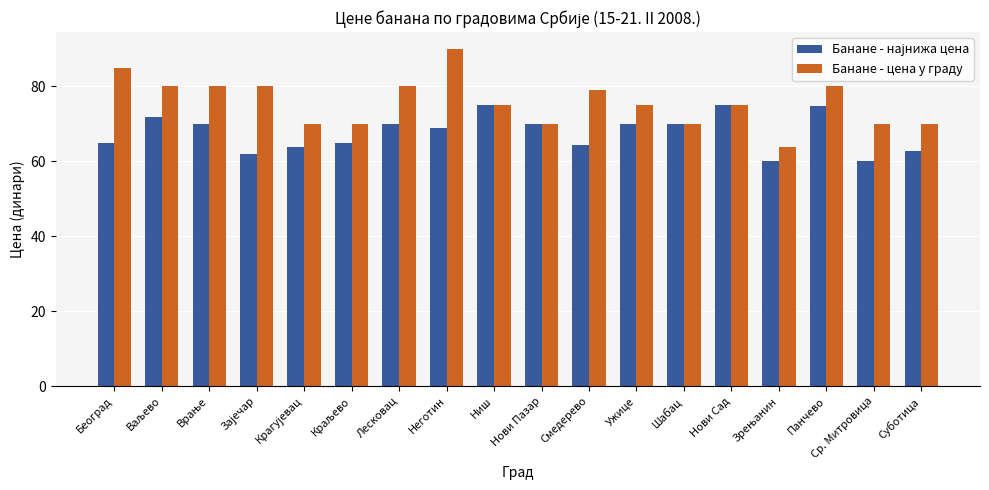

Does the chart contain stacked bars?

No